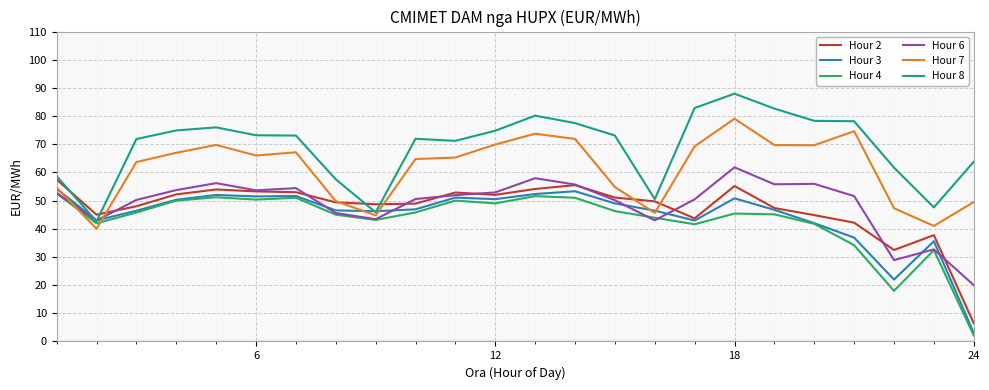

What is the lowest value of the Hour 7 series?

40.0